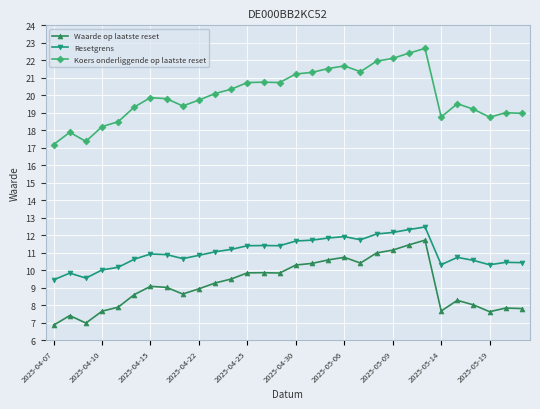

How many lines are shown in the chart?

3